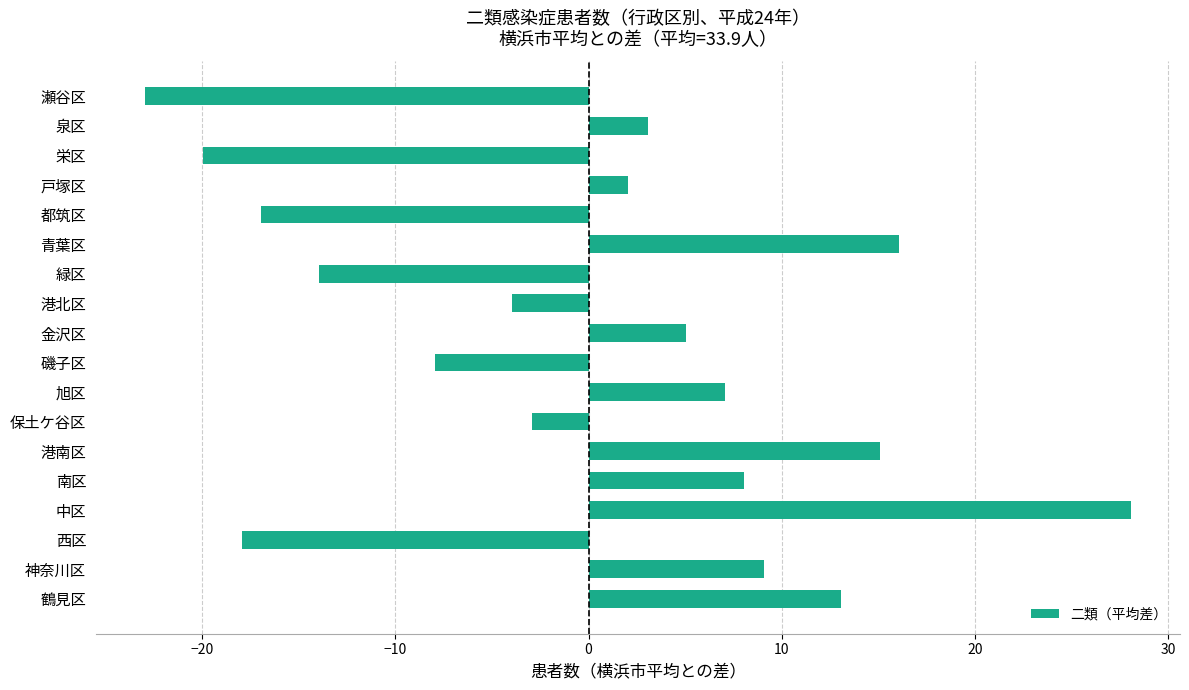

How many values are above zero?

10